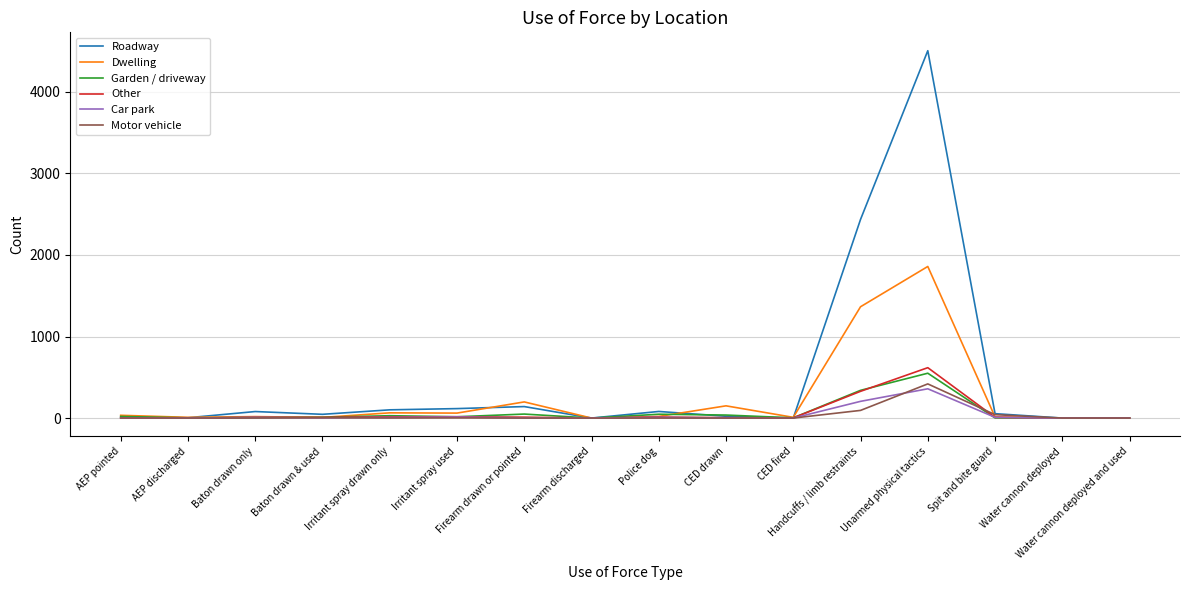

Which series has the largest total across all categories?

Roadway